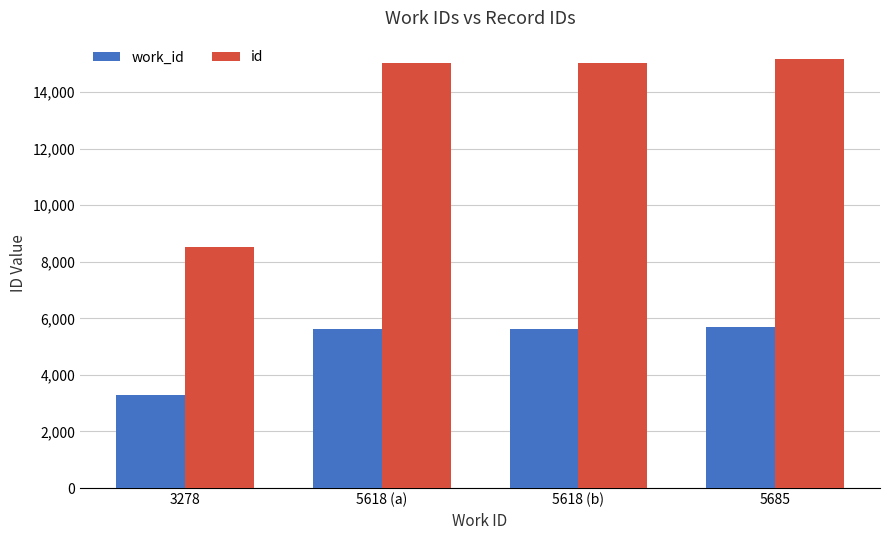

At which label does id reach its minimum?

3278